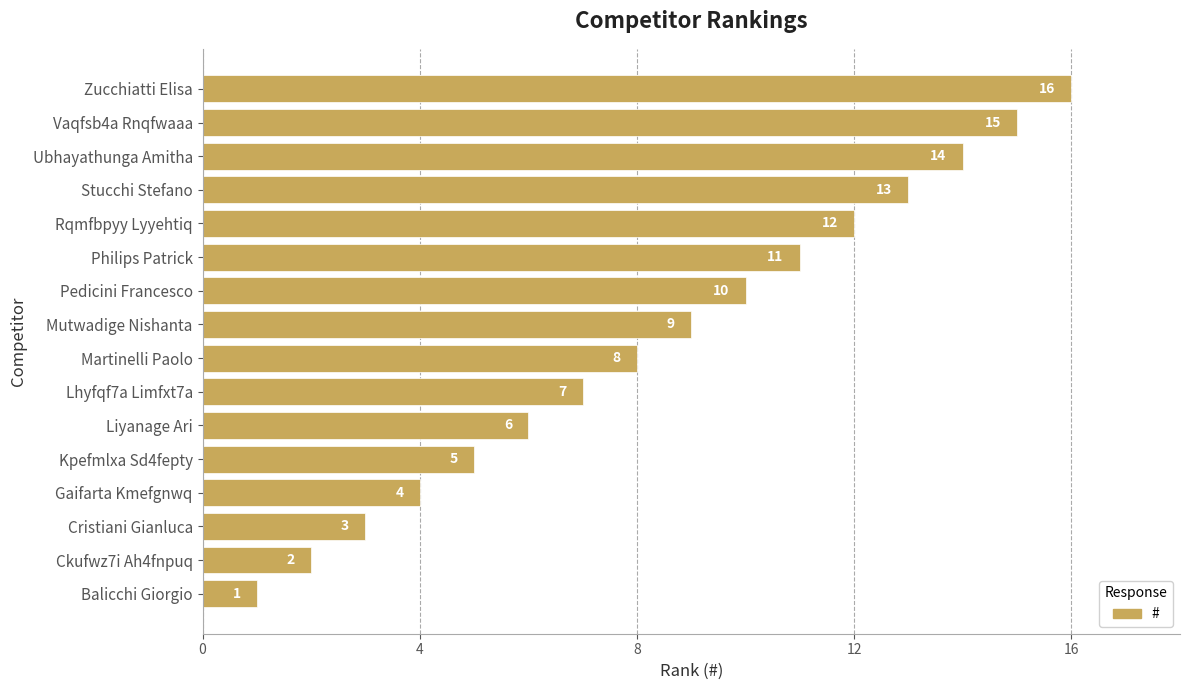

List the labels in order of value, largest first.

Zucchiatti Elisa, Vaqfsb4a Rnqfwaaa, Ubhayathunga Amitha, Stucchi Stefano, Rqmfbpyy Lyyehtiq, Philips Patrick, Pedicini Francesco, Mutwadige Nishanta, Martinelli Paolo, Lhyfqf7a Limfxt7a, Liyanage Ari, Kpefmlxa Sd4fepty, Gaifarta Kmefgnwq, Cristiani Gianluca, Ckufwz7i Ah4fnpuq, Balicchi Giorgio